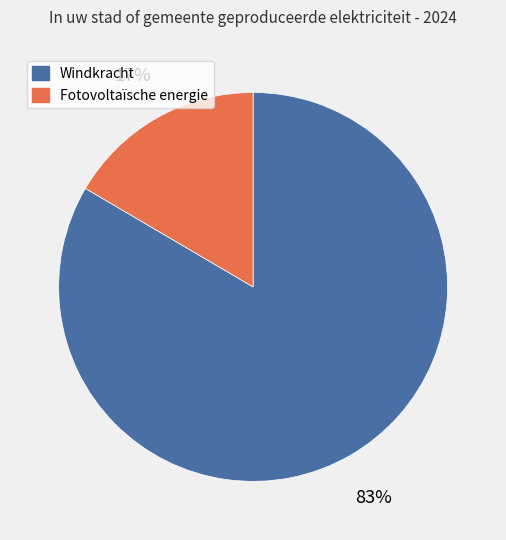

Is there a majority slice in this chart?

Yes